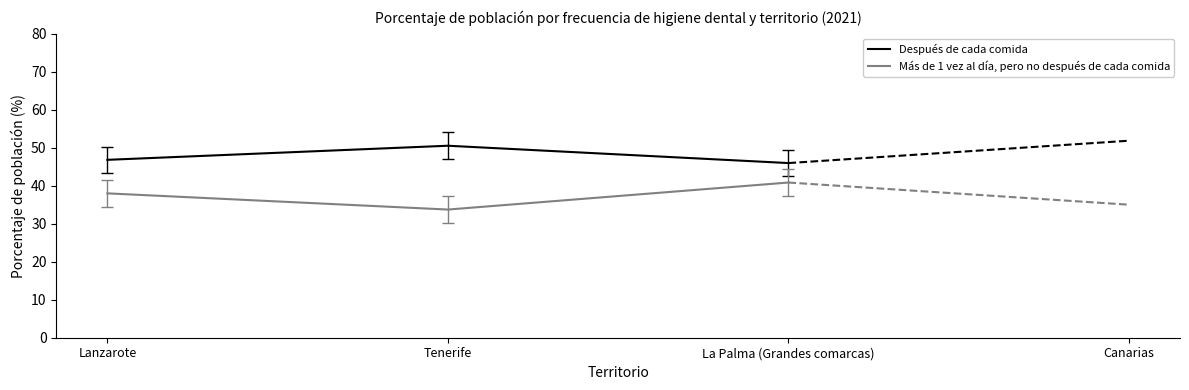

What is the difference between the maximum and minimum values in the Más de 1 vez al día, pero no después de cada comida series?

7.1